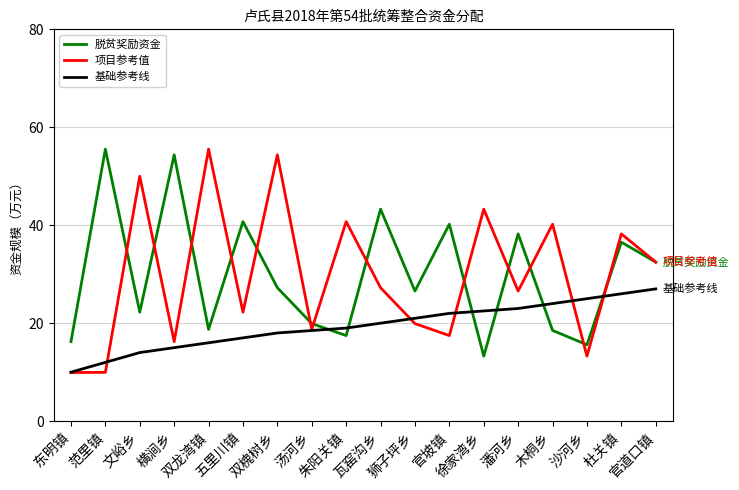

What value does the 基础参考线 series have at 朱阳关镇?

19.0